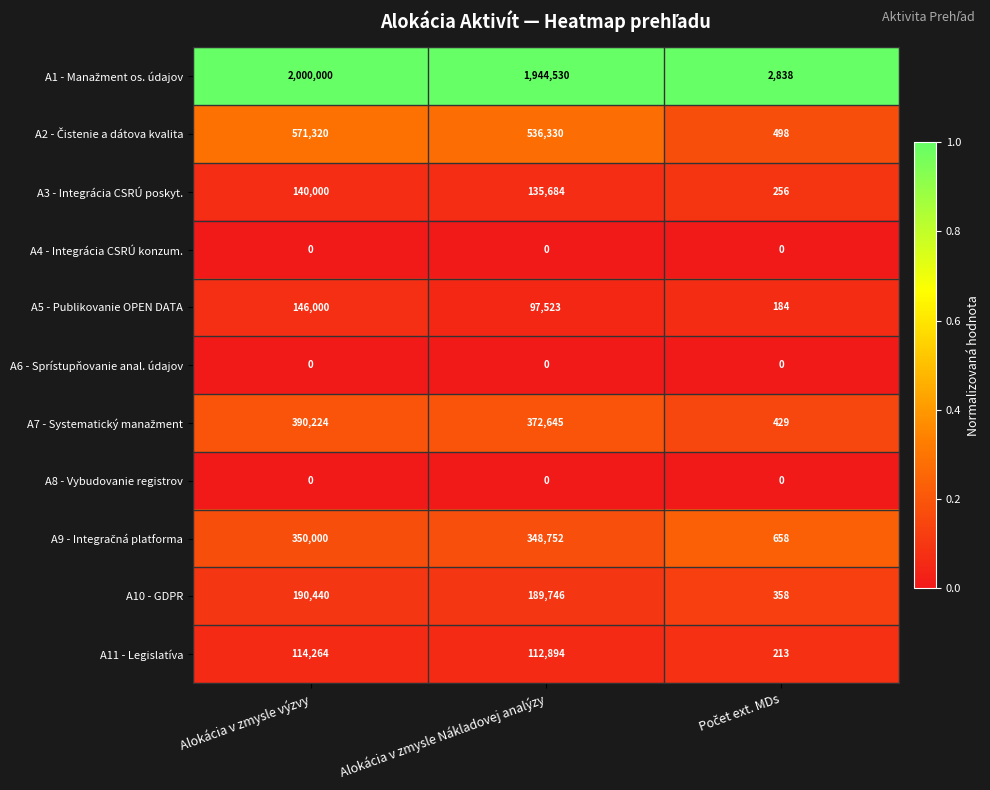

What is the maximum value shown in the chart?

2000000